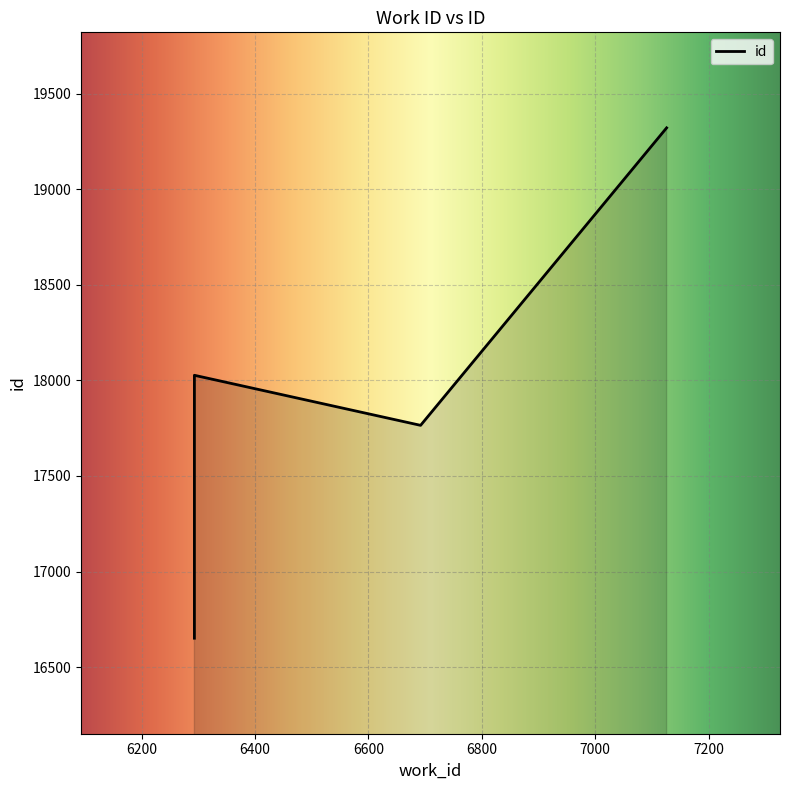

The value at 6293 is 16651. True or false?

True